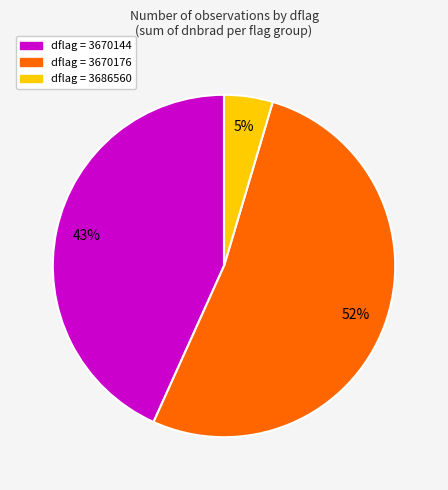

To the nearest percent, what is the average slice percentage?

33%